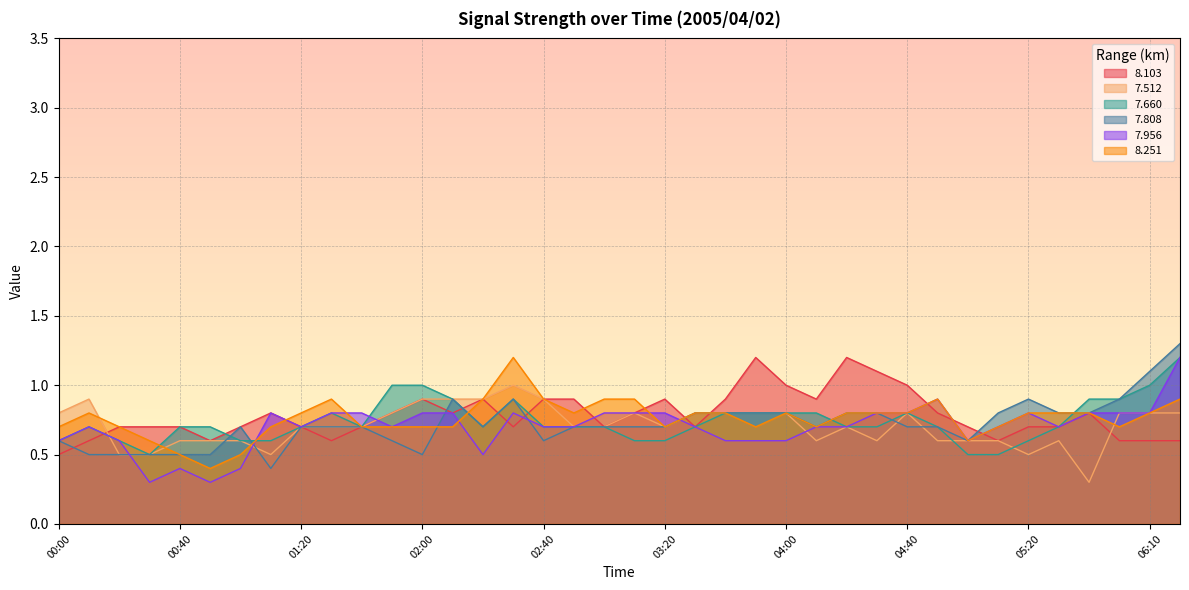

Is it true that   7.660 equals 0.3 at 02:40?

False